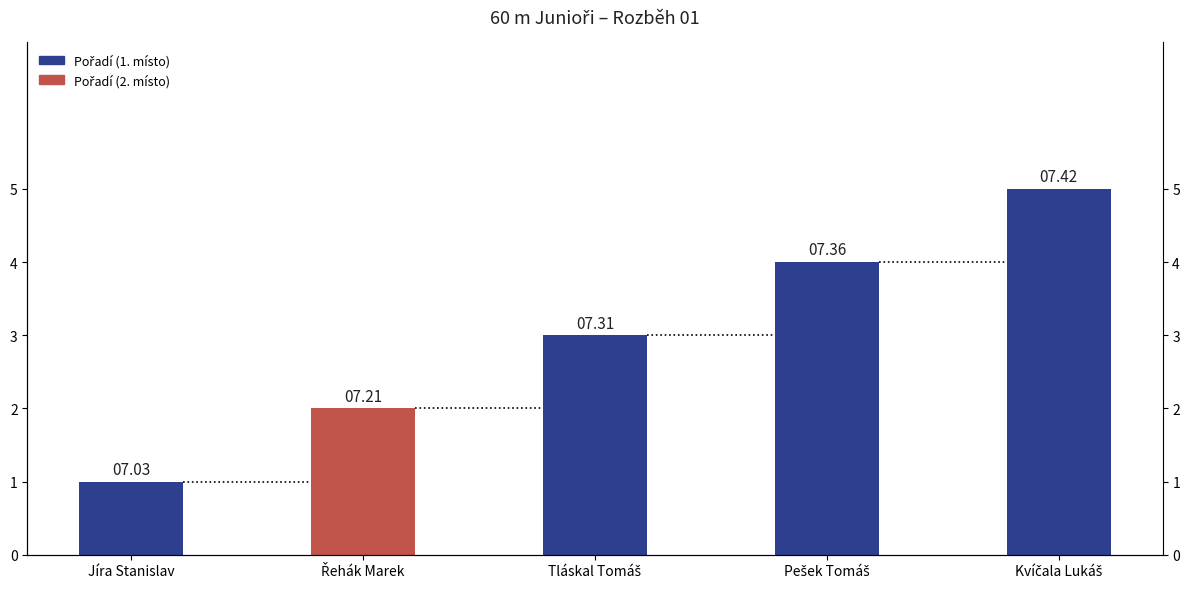

Reading left to right, list all the values displayed in this chart.

Jíra Stanislav=1	Řehák Marek=2	Tláskal Tomáš=3	Pešek Tomáš=4	Kvíčala Lukáš=5